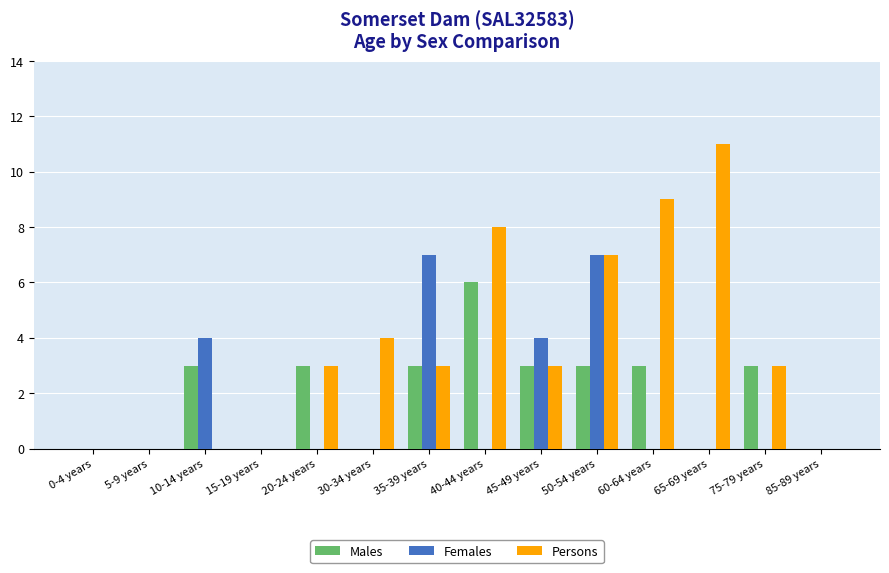

Which series has the widest spread of values?

Persons